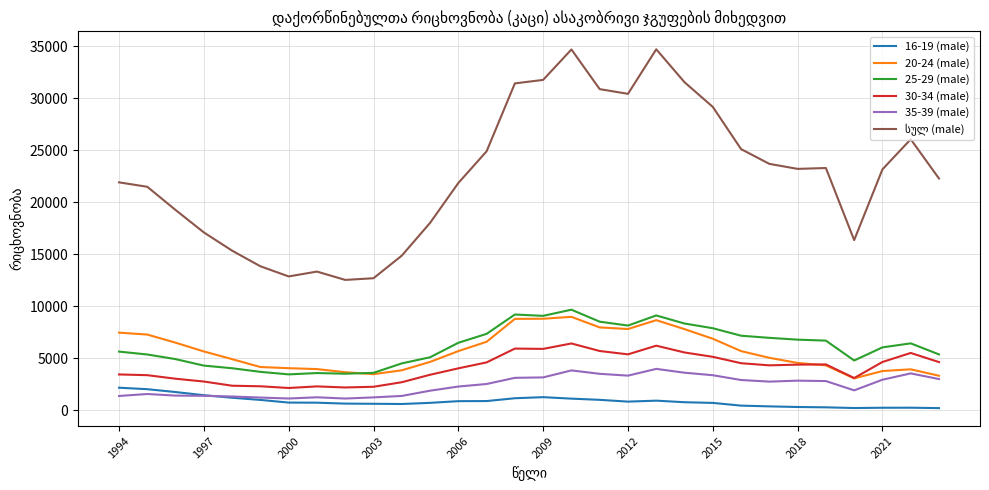

What is the greatest value displayed?

34693